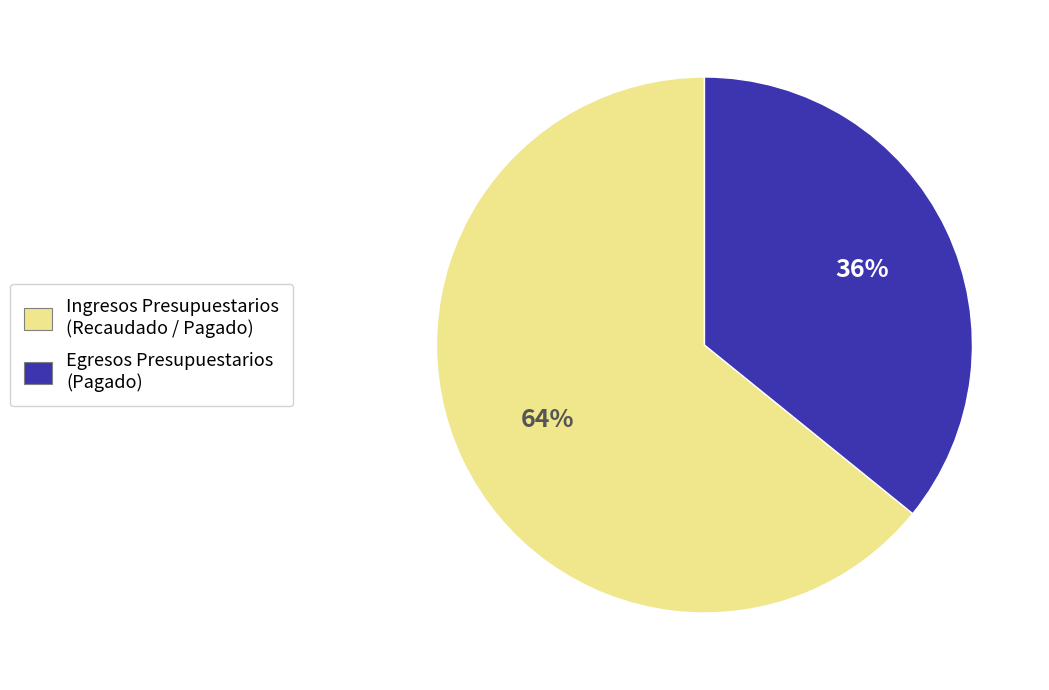

Approximately how many times larger is the value at Ingresos Presupuestarios (Recaudado / Pagado) compared to Egresos Presupuestarios (Pagado)?

1.8